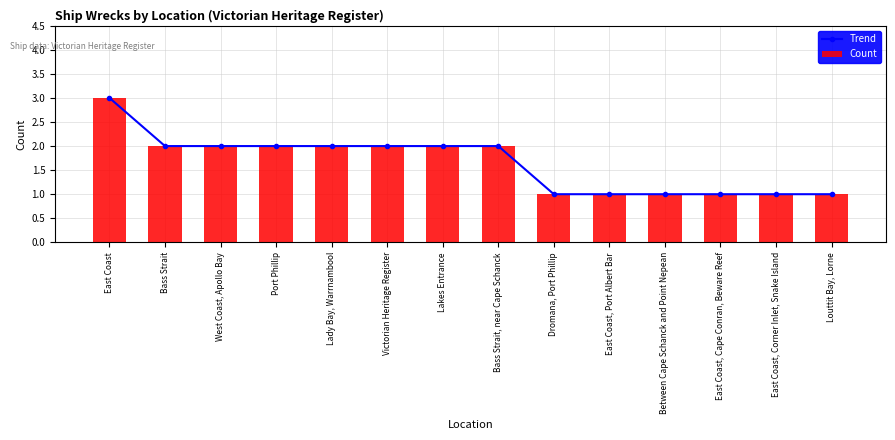

Which label corresponds to the smallest value in the chart?

Dromana, Port Phillip